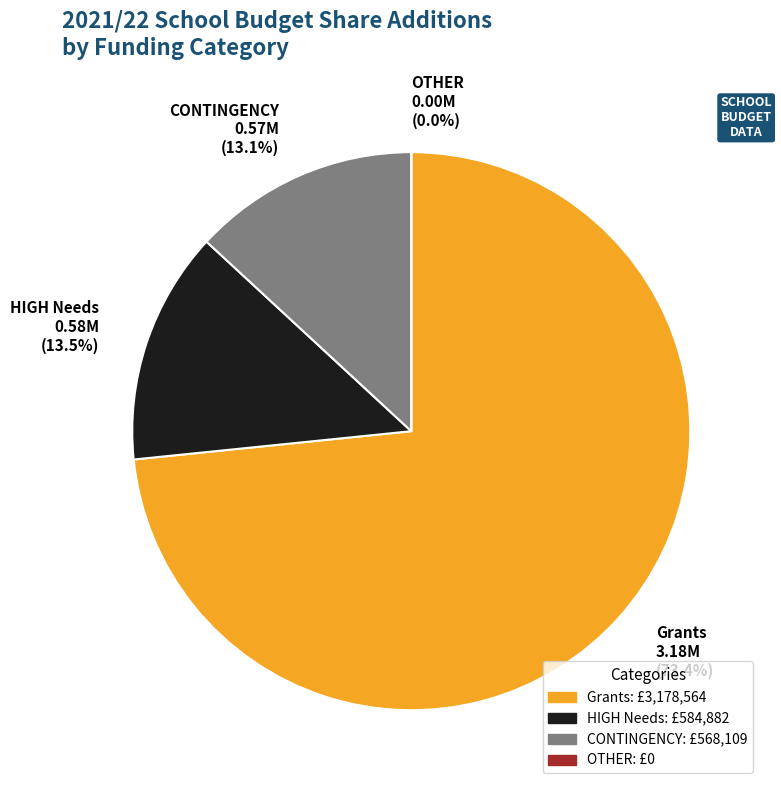

The HIGH Needs slice represents 23% of the pie. True or false?

False